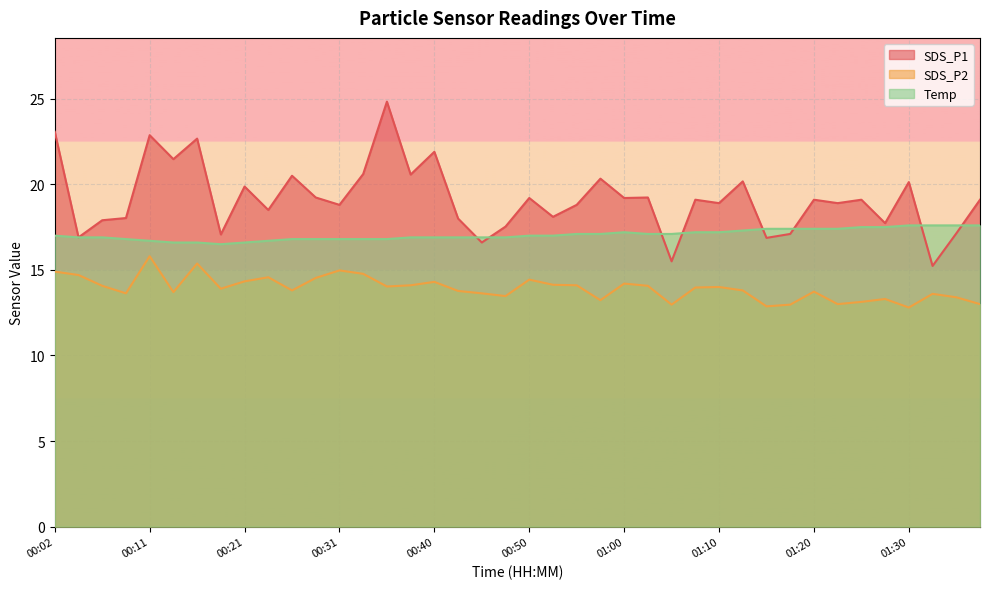

Which series has the largest total across all categories?

SDS_P1